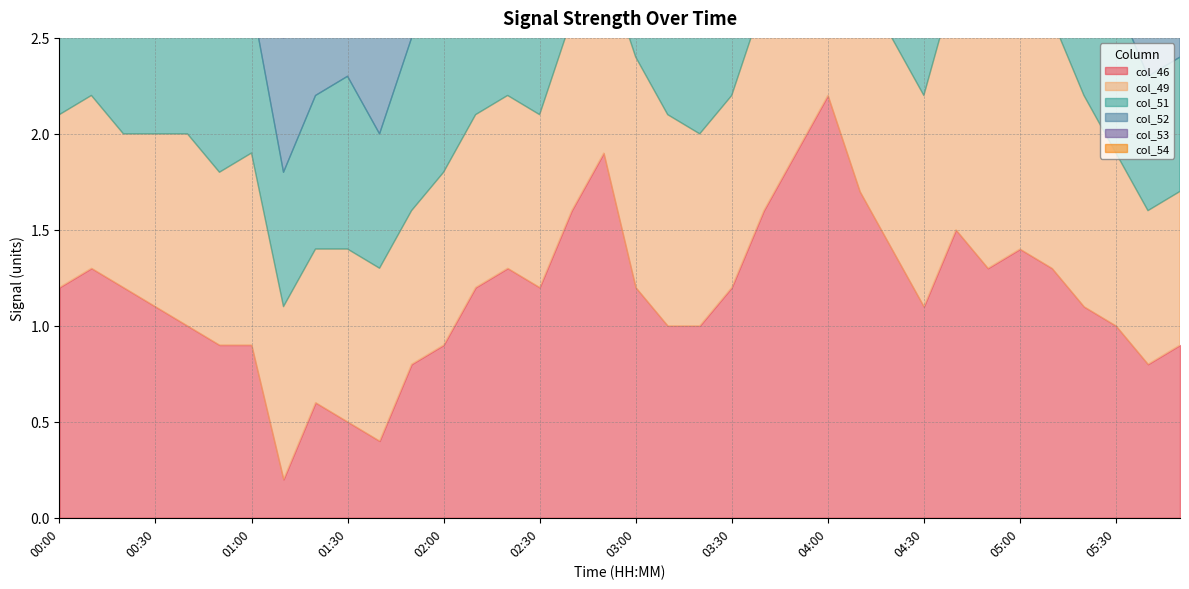

Is it true that col_52 equals 1.2 at 03:20?

True